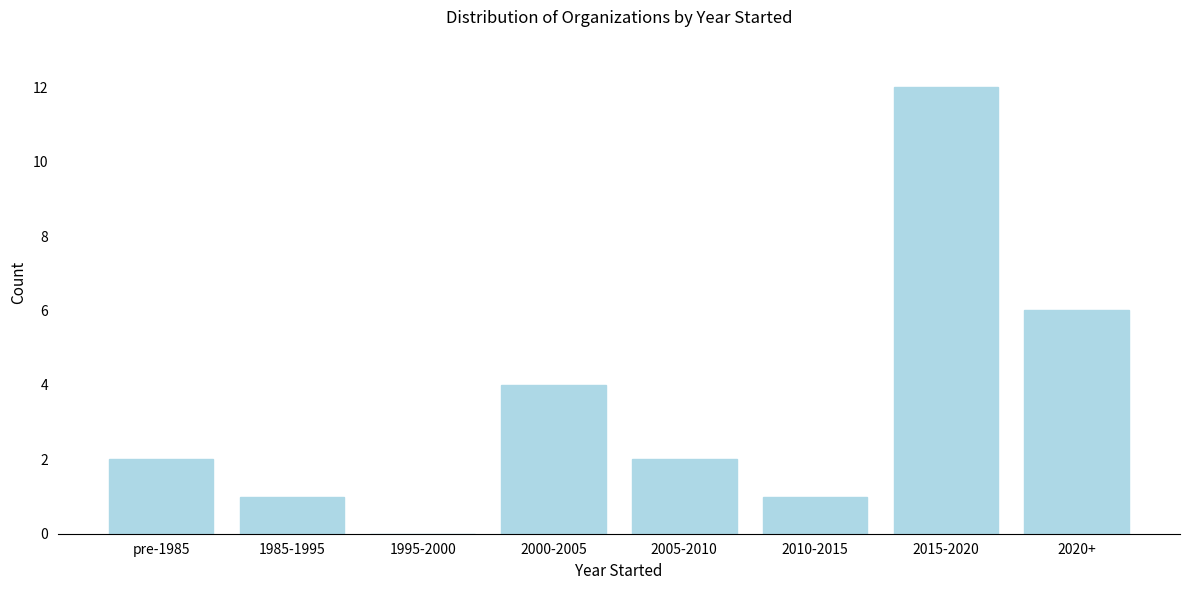

Reading left to right, list all the values displayed in this chart.

pre-1985=2	1985-1995=1	1995-2000=0	2000-2005=4	2005-2010=2	2010-2015=1	2015-2020=12	2020+=6